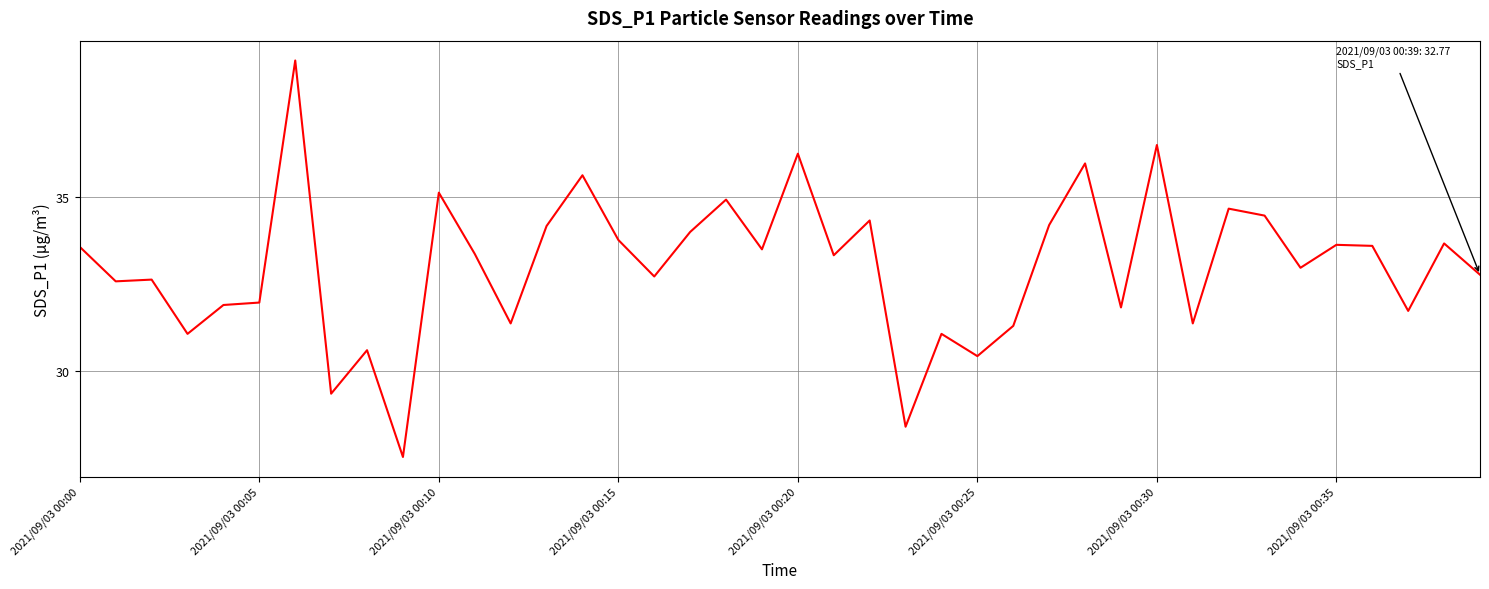

How many lines are shown in the chart?

1